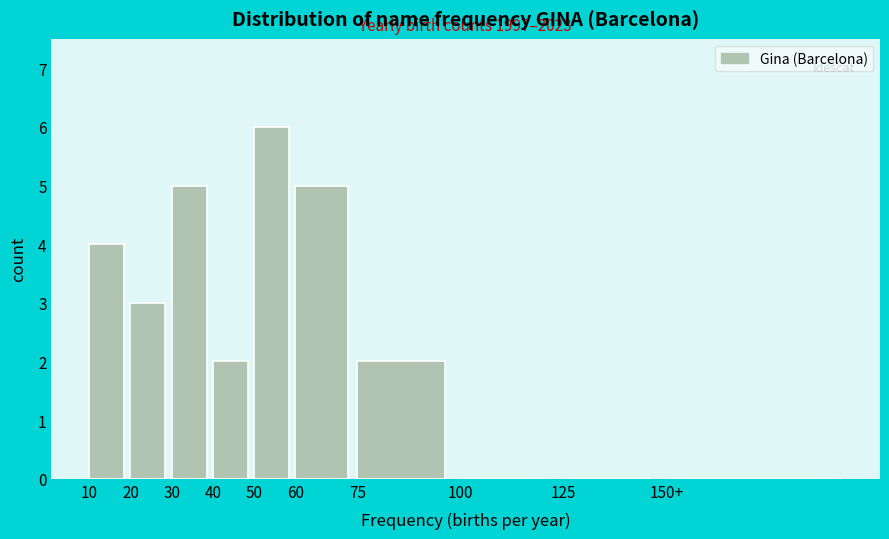

Reading right to left, extract all data points from this chart.

150+=0	125=0	100=0	75=2	60=5	50=6	40=2	30=5	20=3	10=4